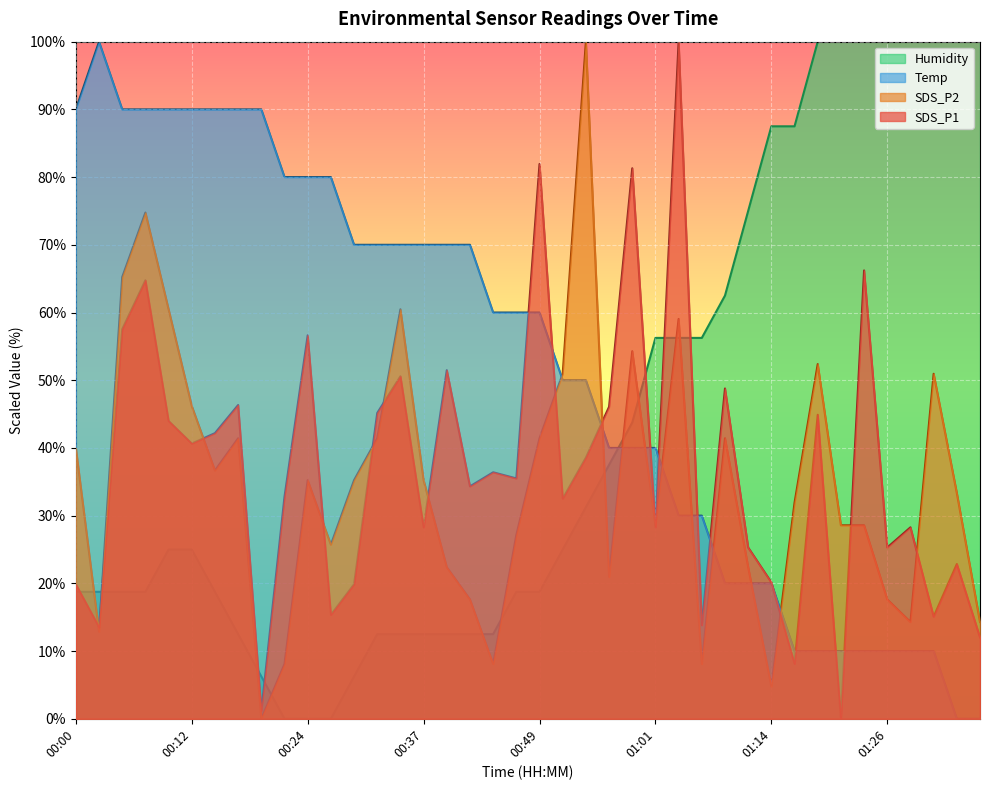

Count the number of data series in this chart.

4